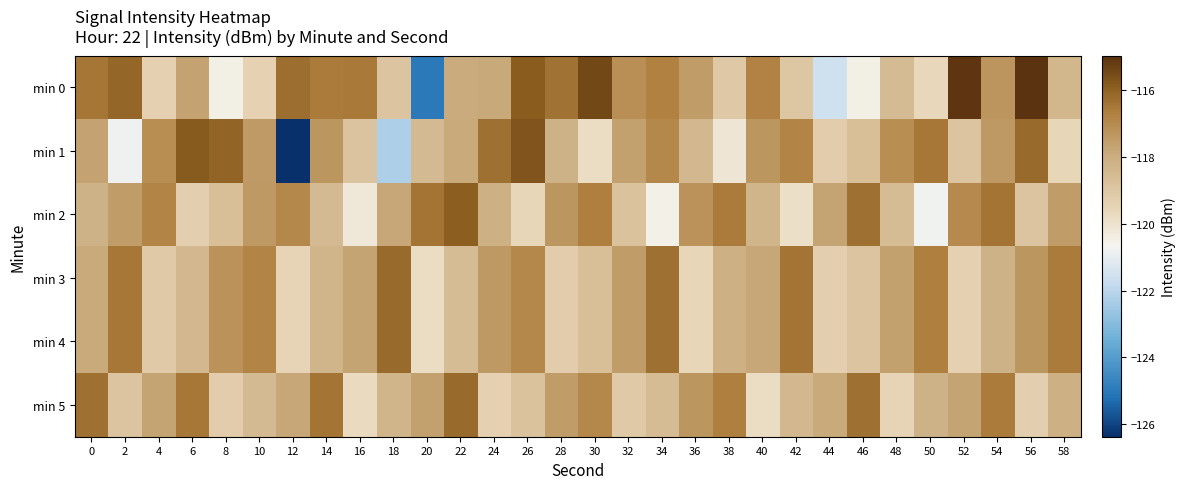

Which has a higher value, 24 or 58?

24